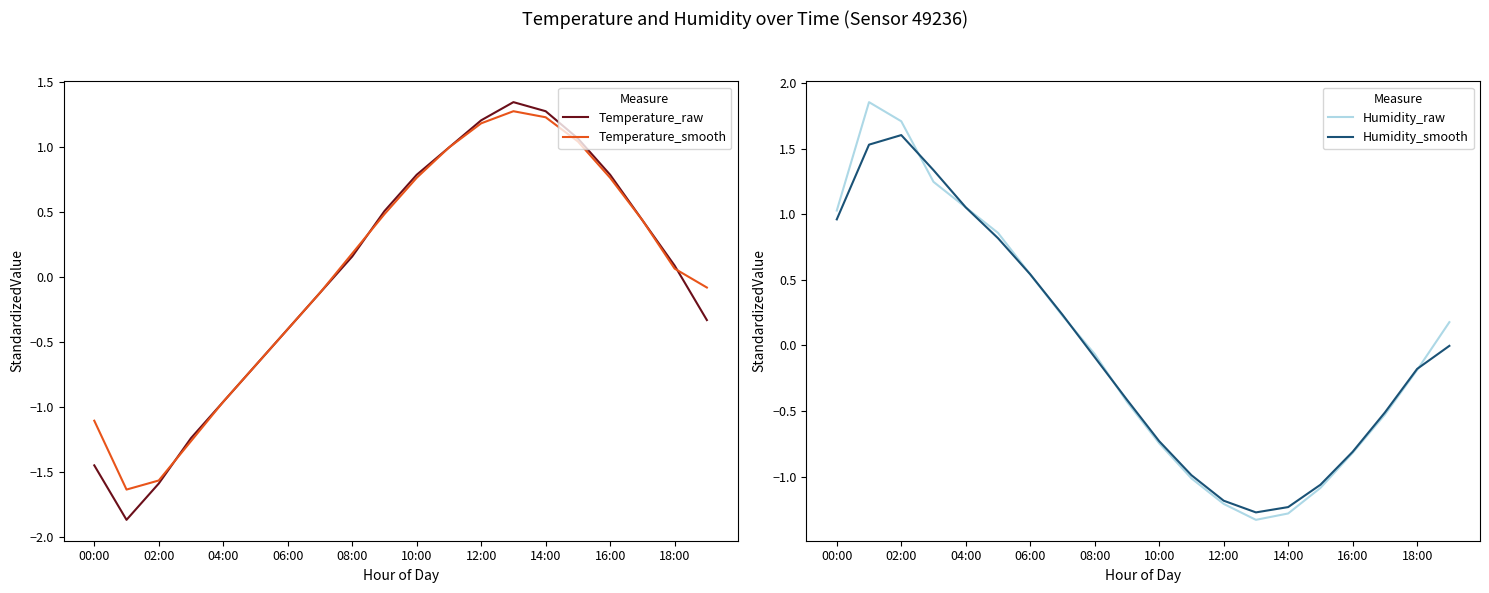

How many data points does each series have?

20